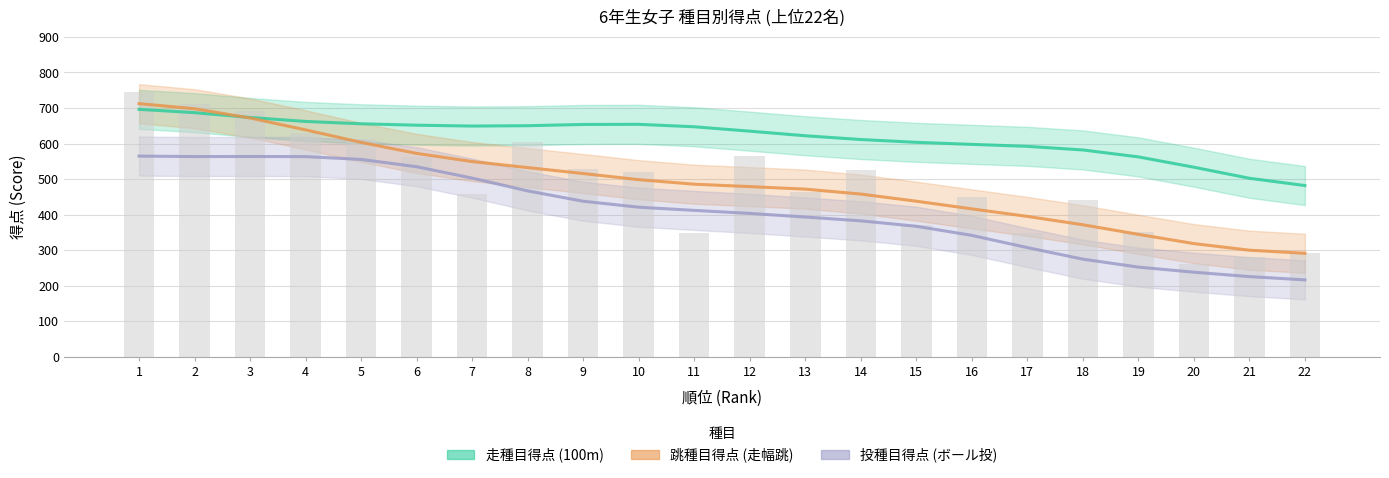

Reading left to right, list all the values displayed in this chart.

走種目得点: 1=696.3	2=686.9	3=673.4	4=662.2	5=655.6	6=651.6	7=649.2	8=650.2	9=653.7	10=654.1	11=647.2	12=634.8	13=621.9	14=611.3	15=603.4	16=597.7	17=592.1	18=581.9	19=562.4	20=533.3	21=502.2	22=481.7
跳種目得点: 1=712.3	2=698.0	3=671.9	4=638.5	5=603.2	6=572.2	7=549.3	8=532.3	9=515.5	10=498.3	11=485.5	12=478.7	13=471.6	14=457.7	15=437.6	16=416.1	17=394.8	18=371.3	19=344.3	20=318.3	21=299.7	22=291.0
投種目得点: 1=564.6	2=563.3	3=563.5	4=563.2	5=555.2	6=534.7	7=502.6	8=466.6	9=437.5	10=420.8	11=411.8	12=403.2	13=393.1	14=382.4	15=367.1	16=341.4	17=307.0	18=274.5	19=252.1	20=237.7	21=225.4	22=216.2